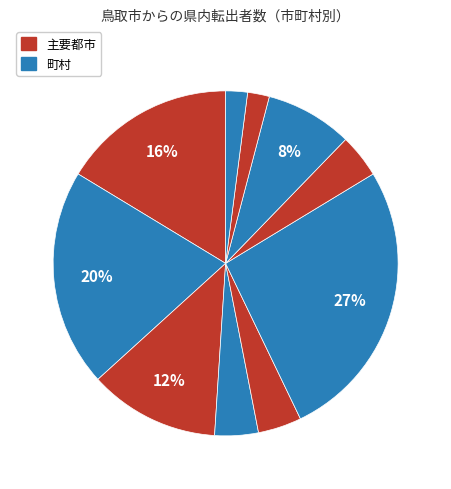

What is the smallest slice in the pie chart?

日吉津村